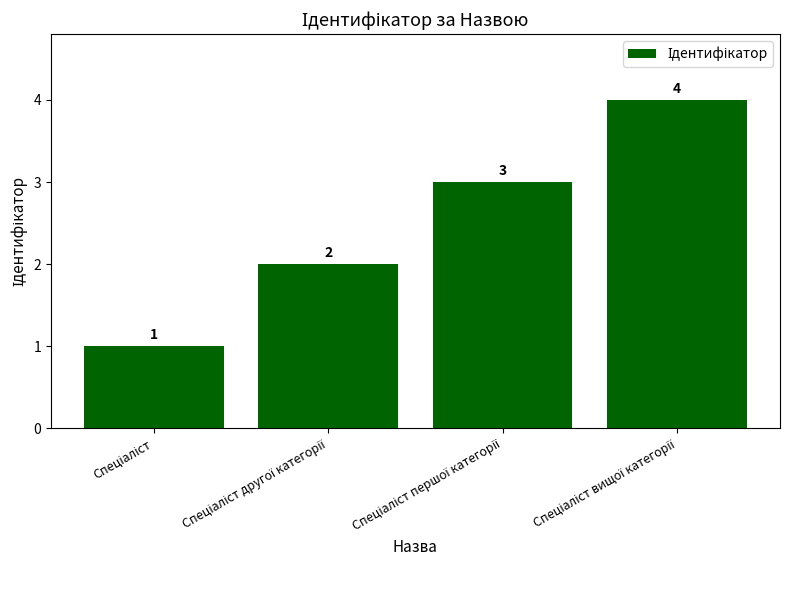

Count the values in the range 2 to 4.

3